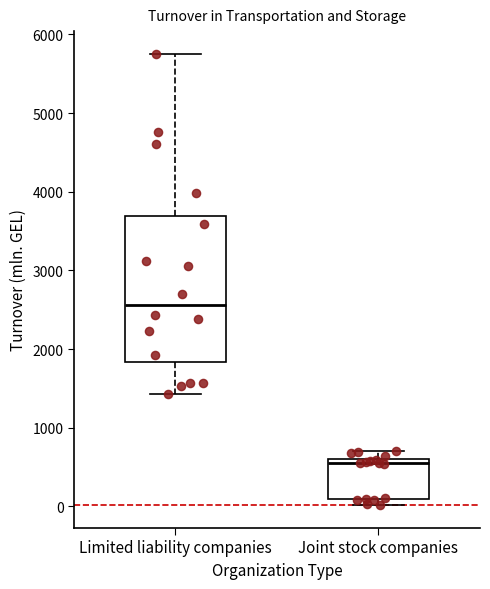

Which box has the highest median line?

Limited liability companies